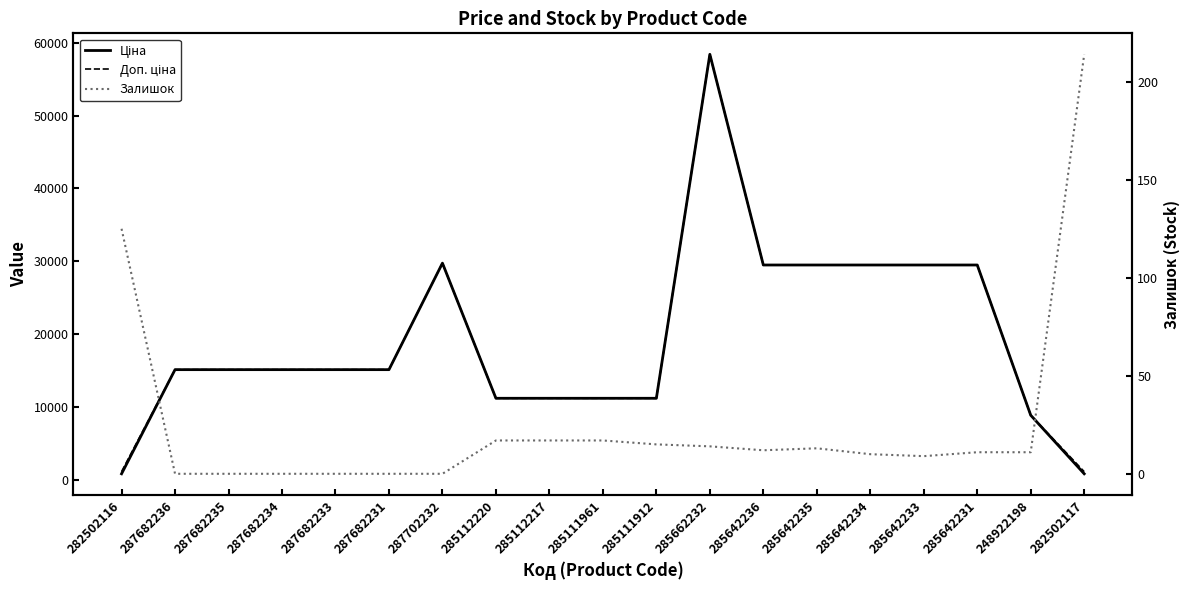

What are all the series names shown in the legend?

Ціна, Доп. ціна, Залишок